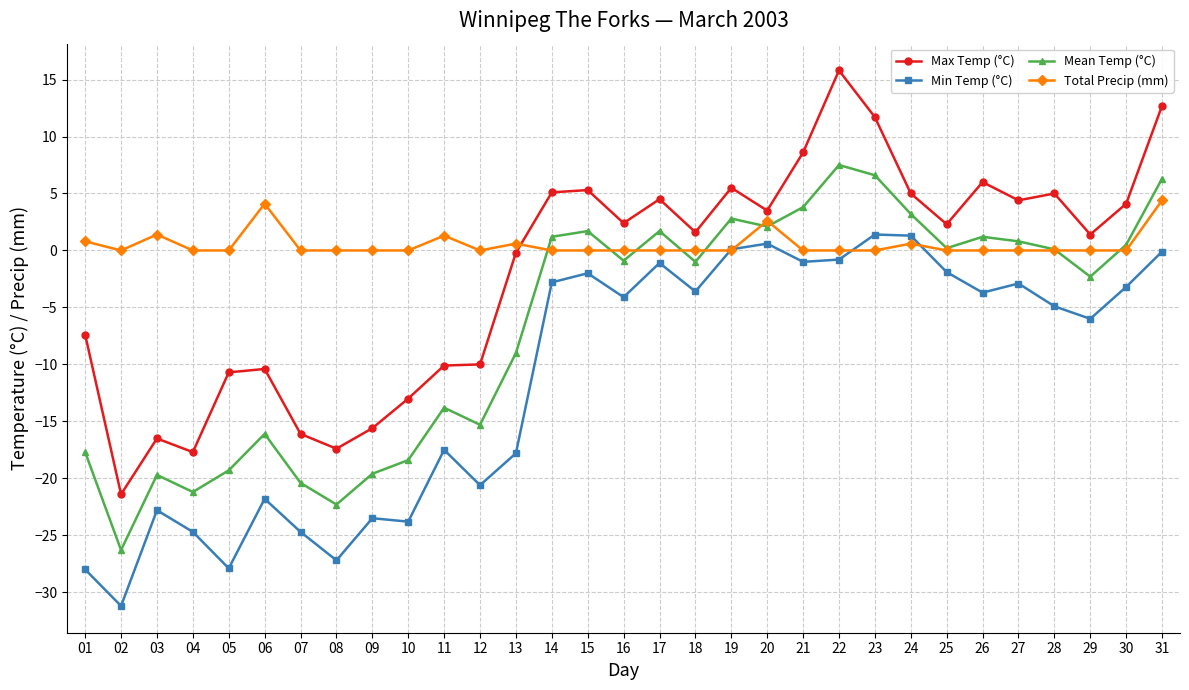

Between 09 and 19, which series saw the biggest shift?

Min Temp (°C)